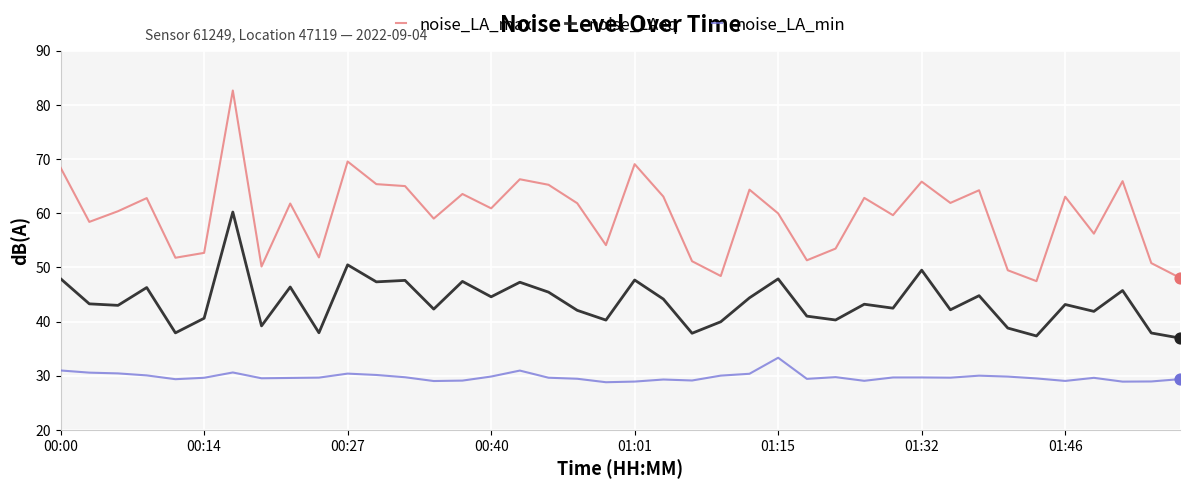

Which series has the largest total across all categories?

noise_LA_max